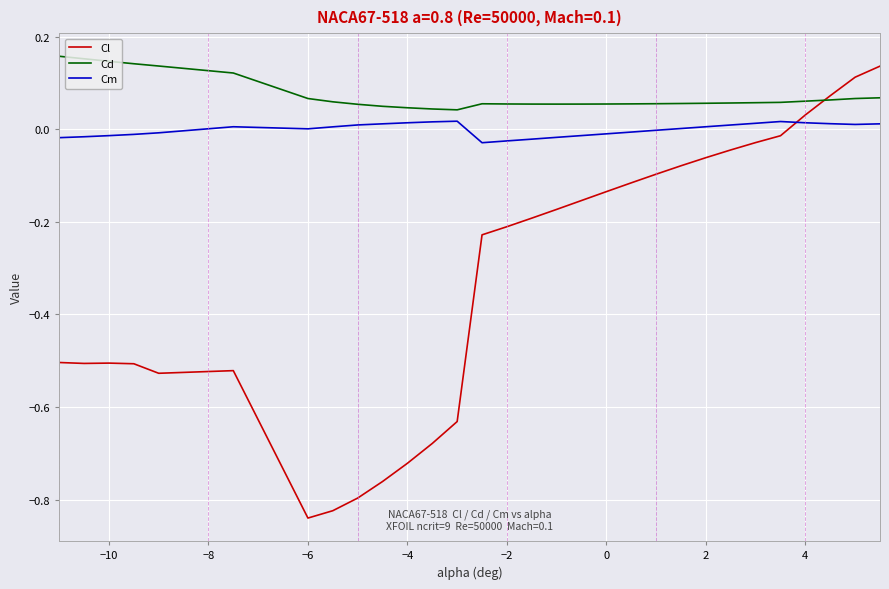

List the series in order of their peak value, lowest first.

Cm, Cl, Cd